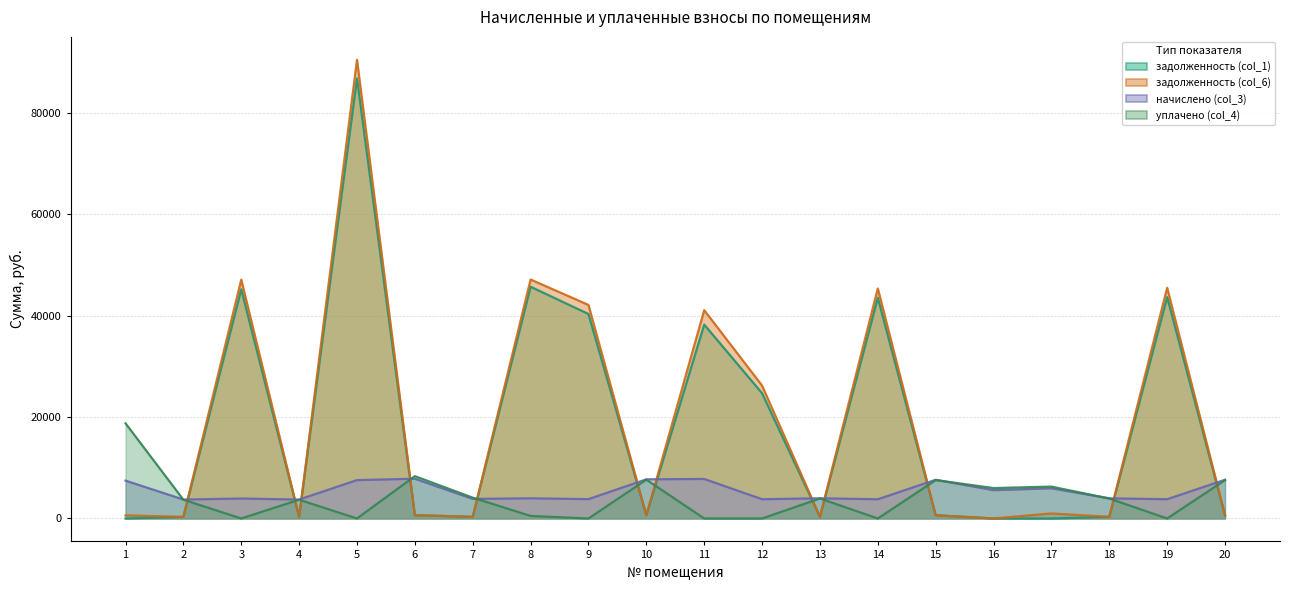

Is the value of задолженность (col_1) at 3 greater than the value of начислено (col_3) at 18?

Yes